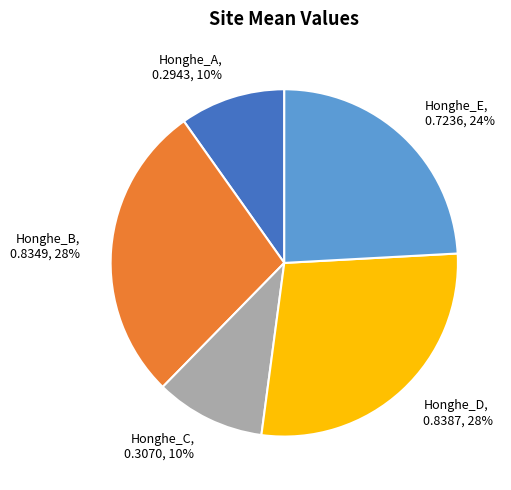

True or false: Honghe_D accounts for 33% of the total.

False